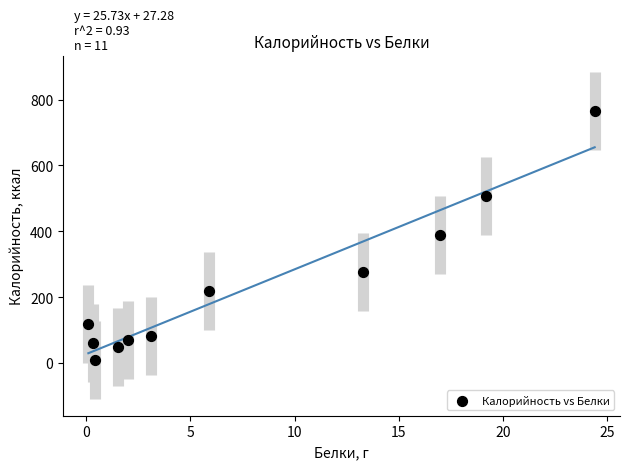

What is the range of Y values (max minus min)?

756.9